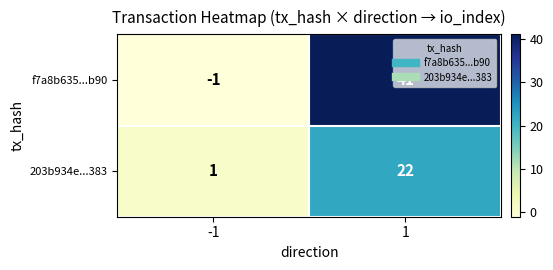

What is the maximum value shown in the chart?

41